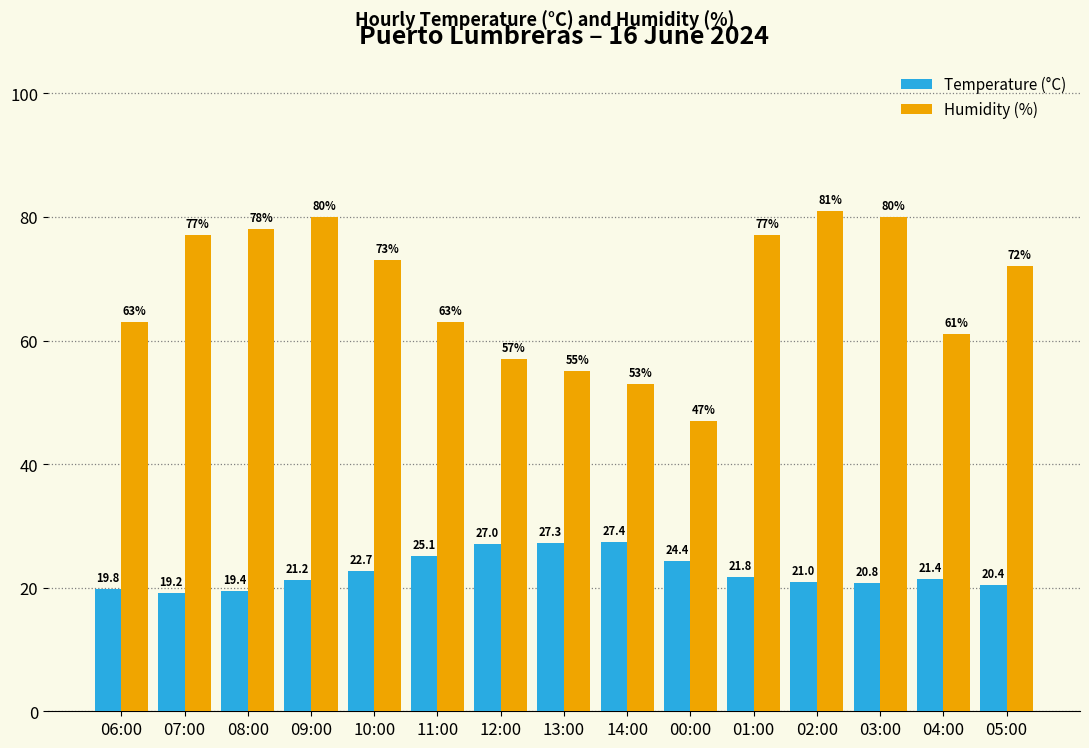

What is the sum of all Humidity (%) values?

1017.0